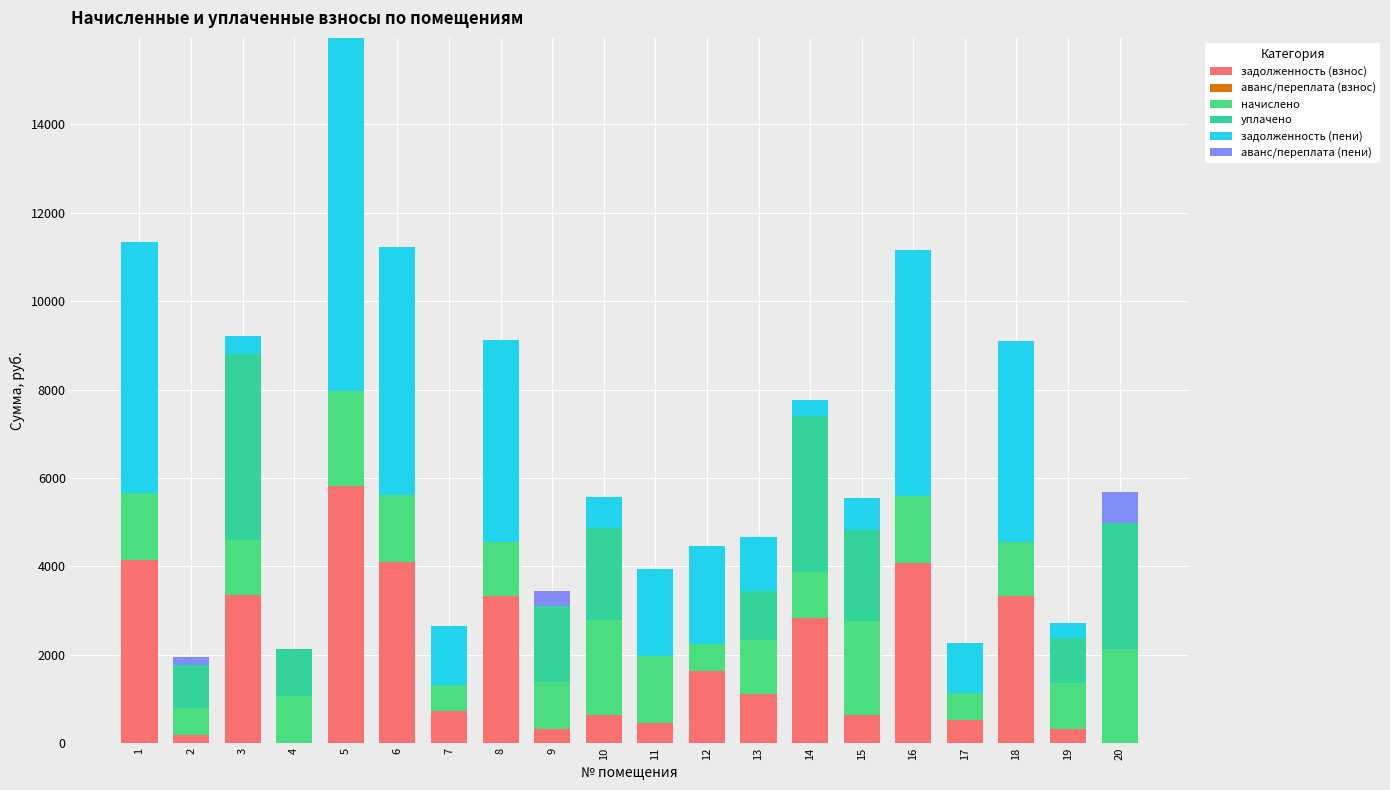

Are the bars grouped side by side (vs. stacked)?

No